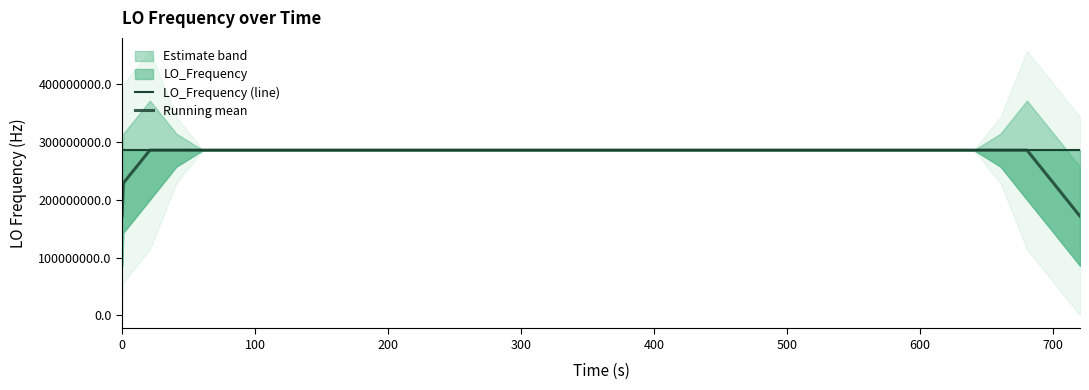

What is the minimum value for Running mean?

171628200.0